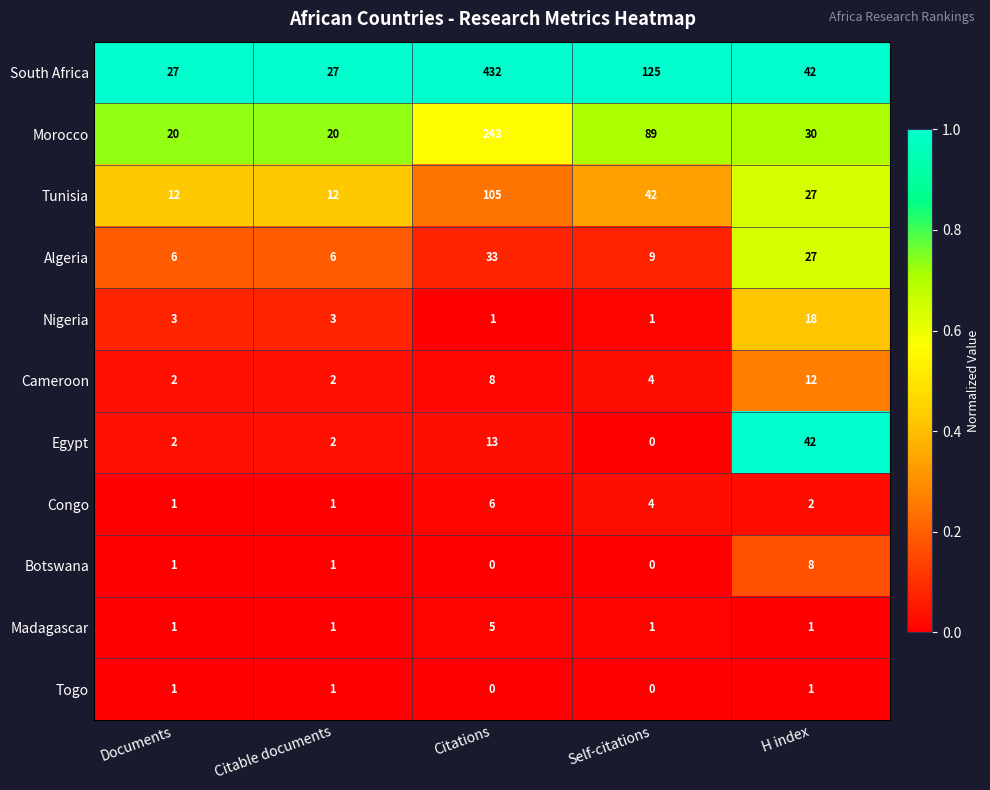

At which category is the sum across all series the highest?

Citations